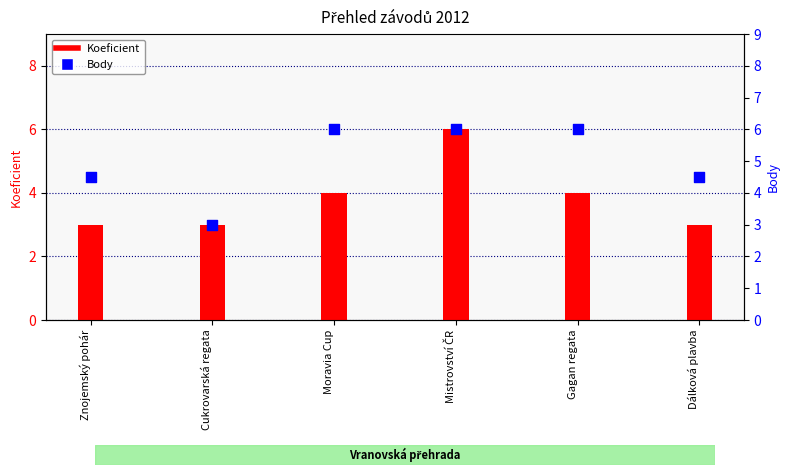

At how many categories does at least one series exceed 3?

5